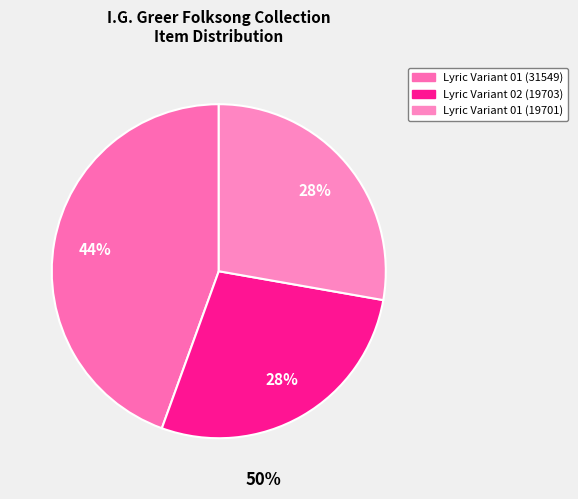

Count the number of slices in the pie.

3